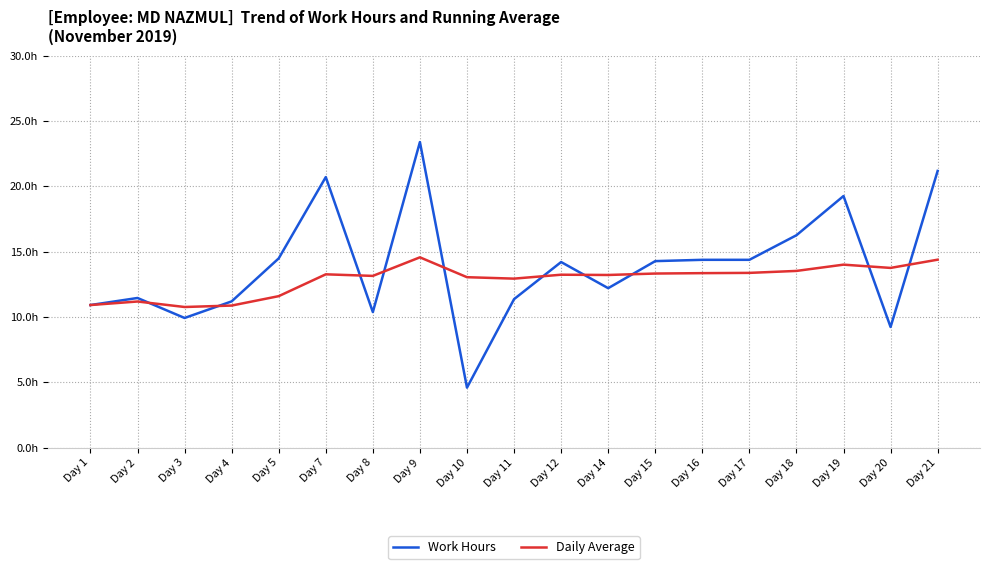

What is the difference between the second highest and minimum values in the Work Hours series?

16.6